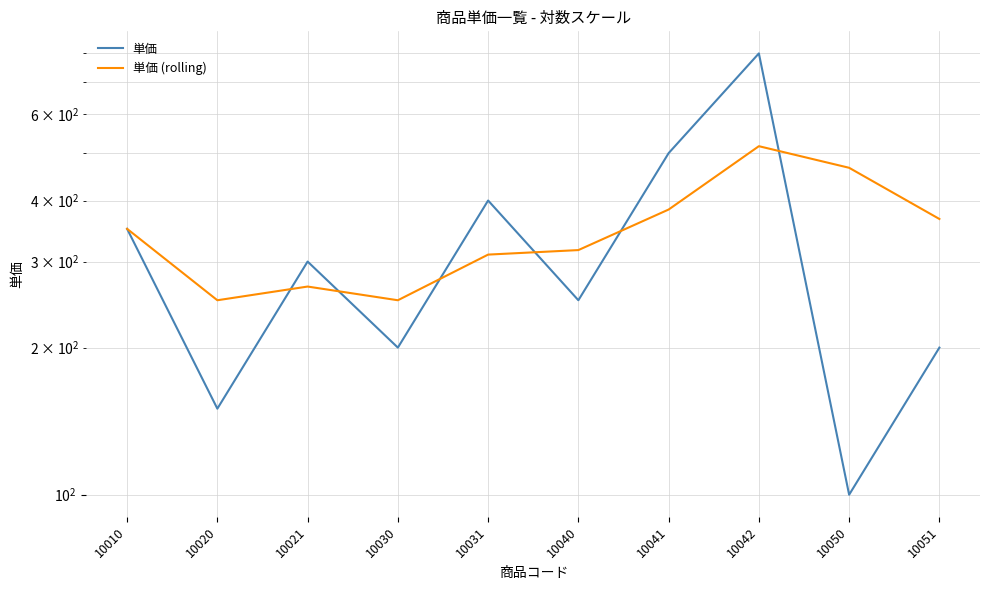

True or false: 単価 has more than 2 points higher than both neighbors.

True